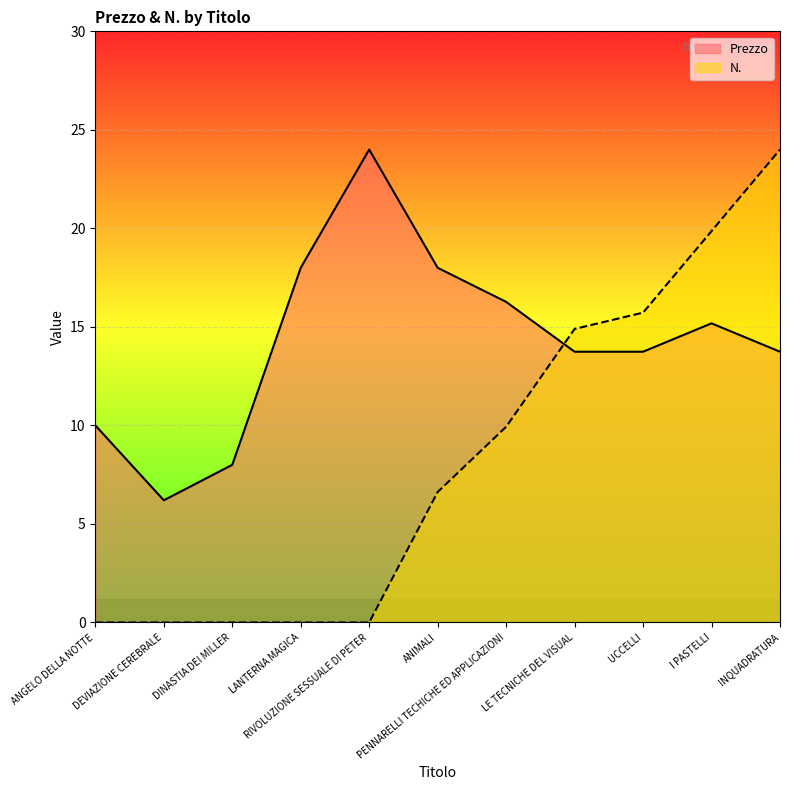

What is the difference between the second highest and minimum values in the Prezzo series?

11.8